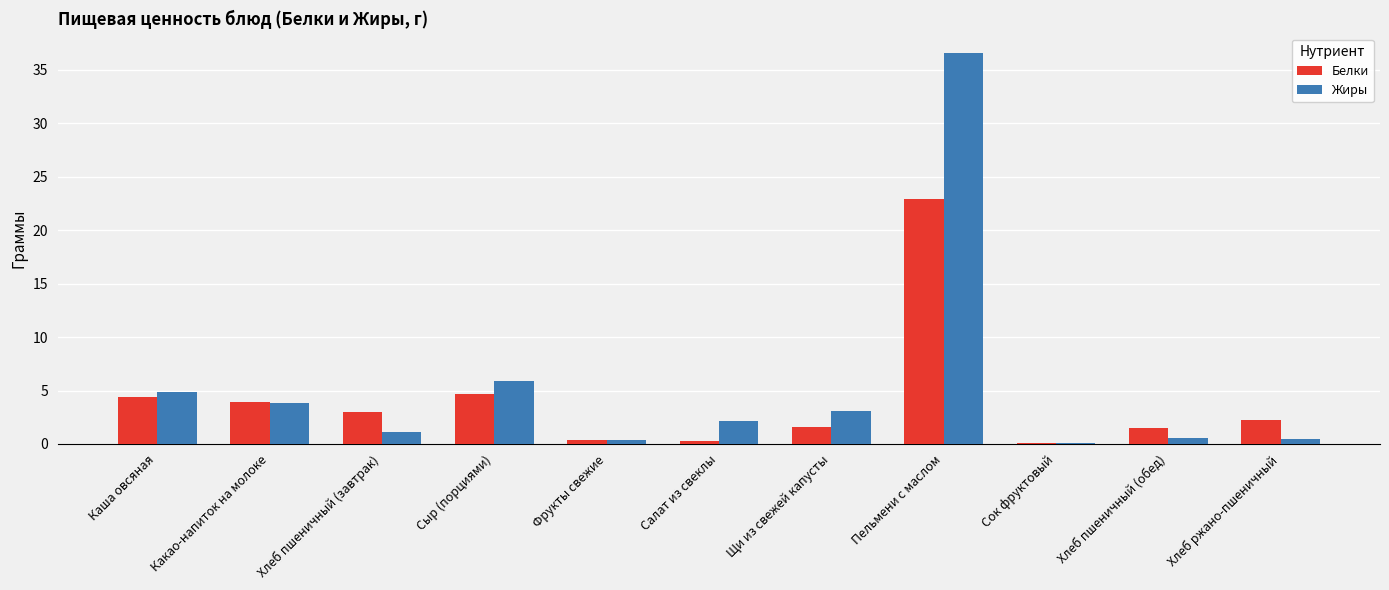

What is the total value across all series at Хлеб пшеничный (завтрак)?

4.2